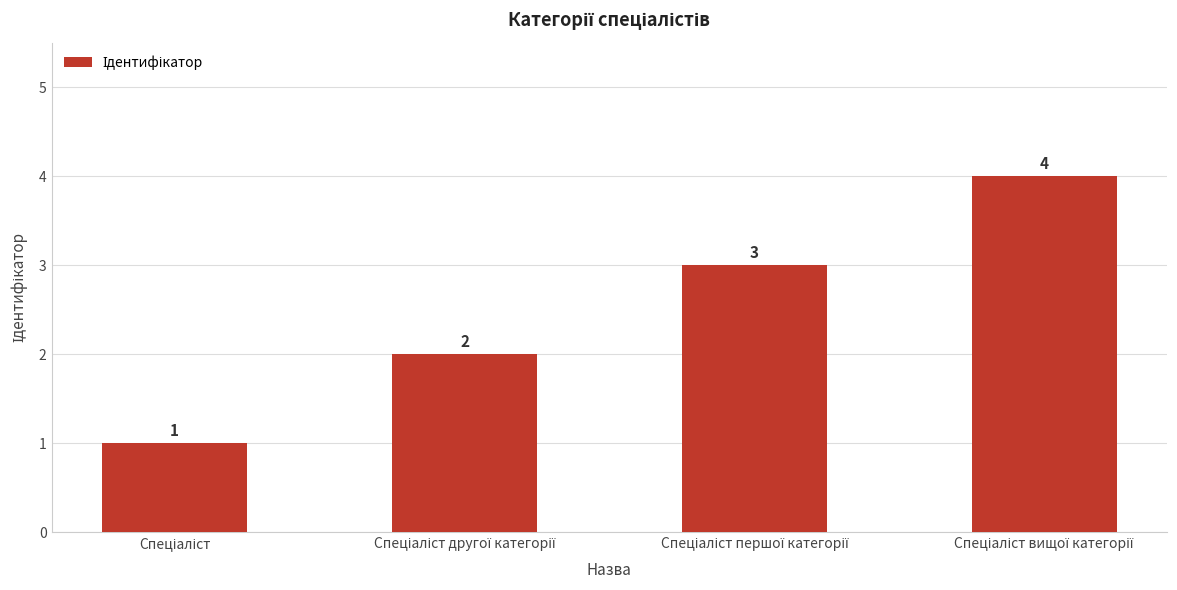

What is the difference between the second highest and minimum values?

2